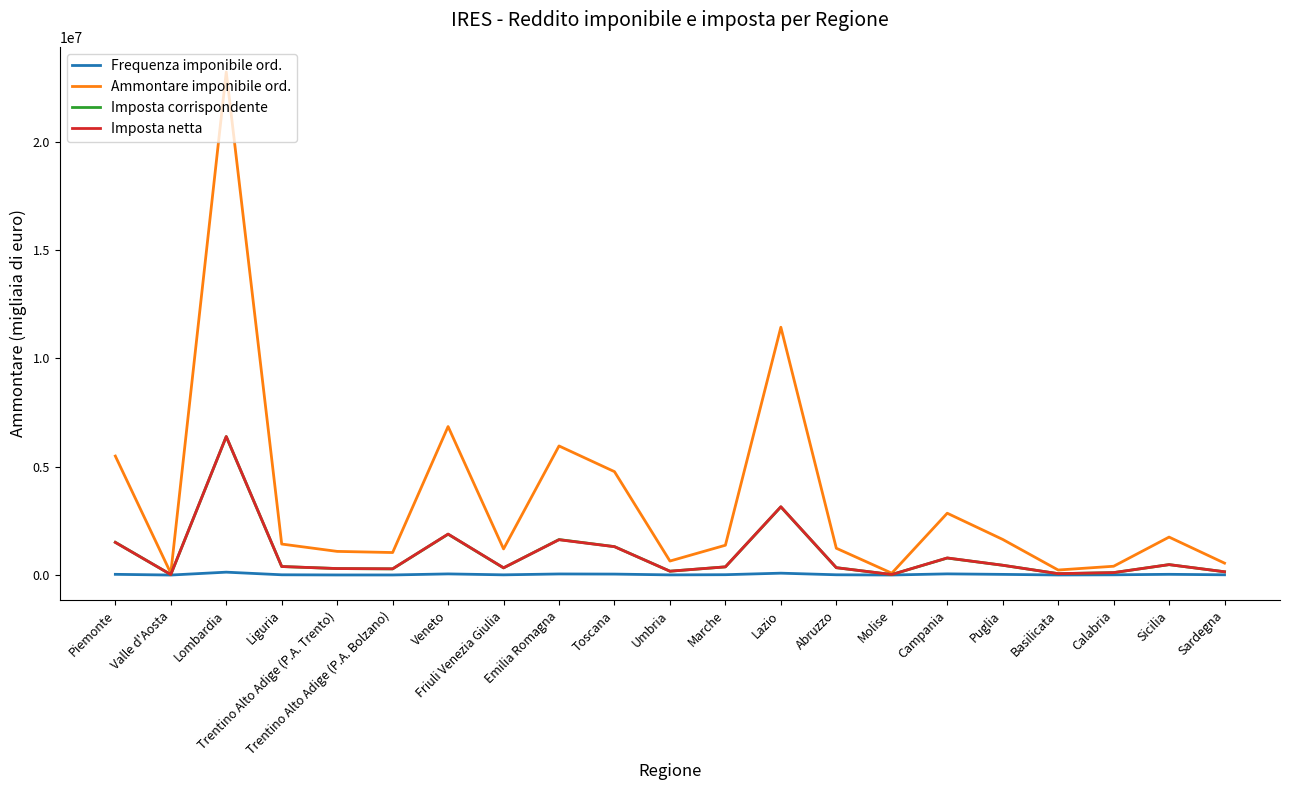

The value of Imposta netta at Emilia Romagna is 1631419. True or false?

True